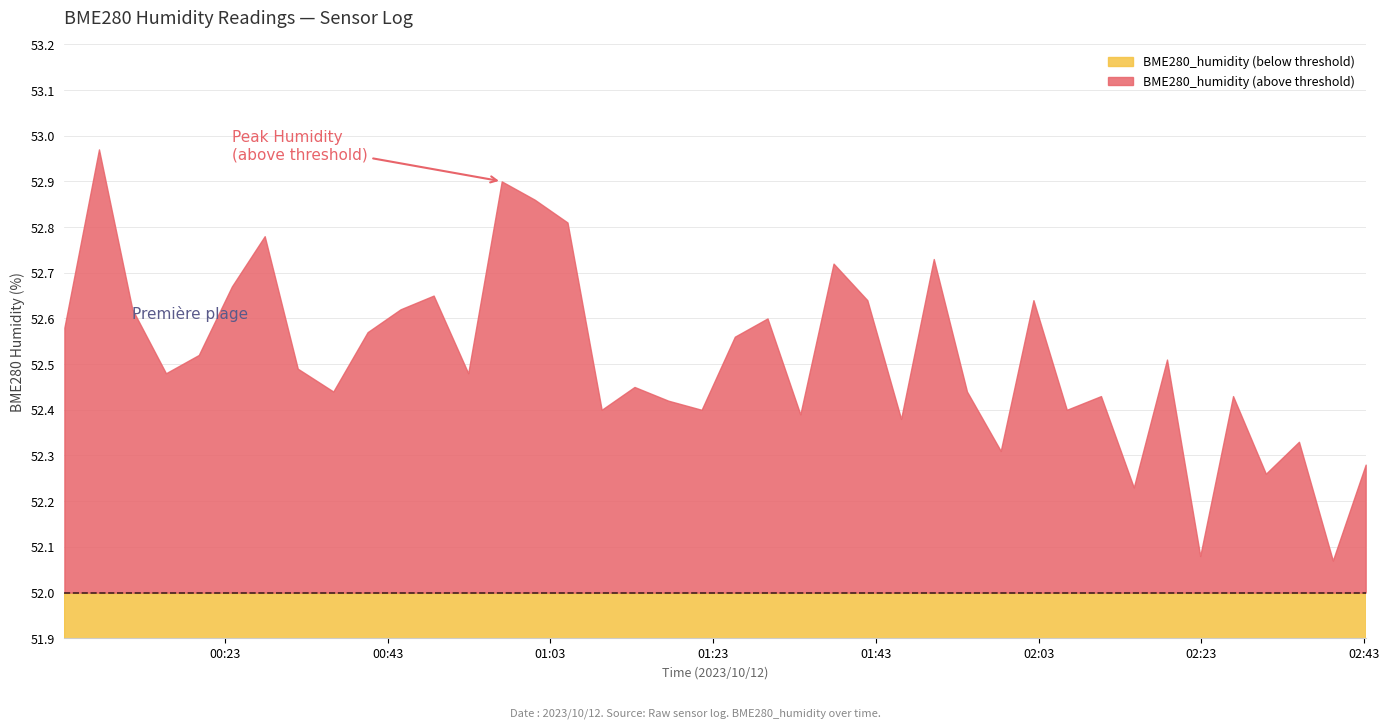

What is the highest value of the BME280_humidity (below threshold) series?

52.0